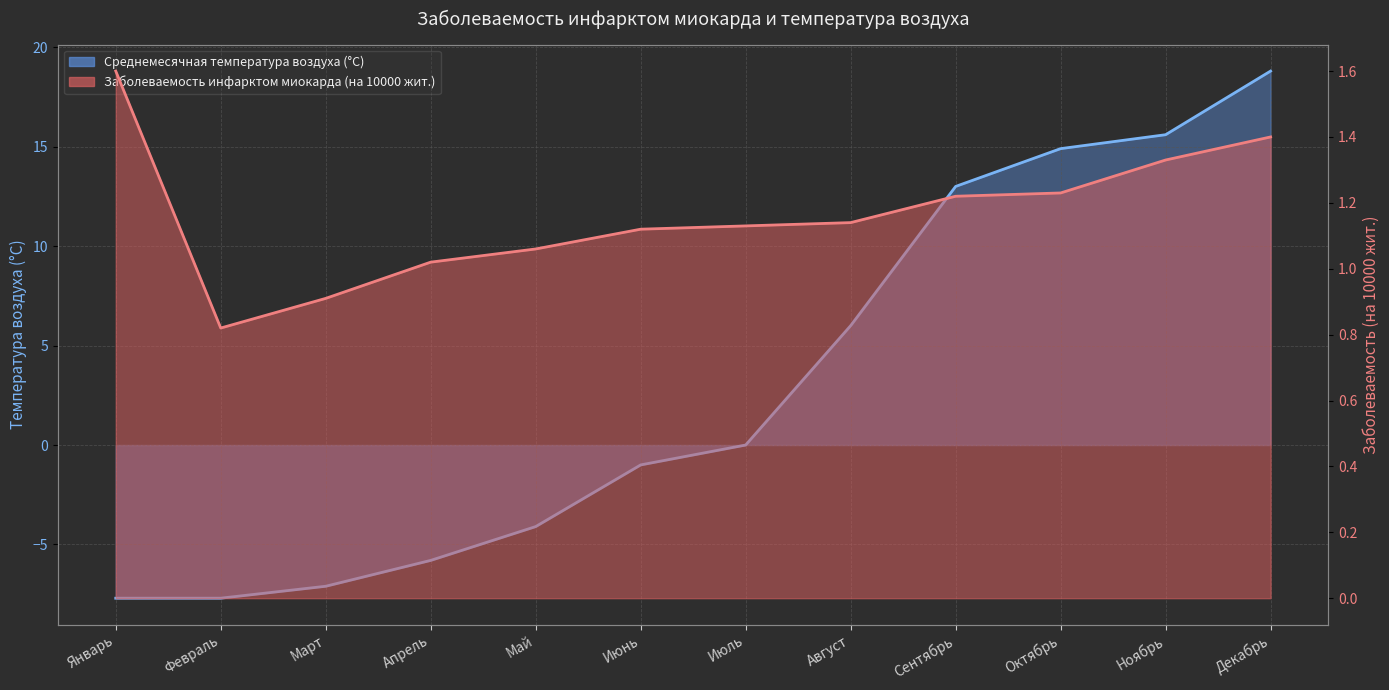

Rank the series at Январь from lowest to highest value.

Среднемесячная температура воздуха, Заболеваемость инфарктом миокарда